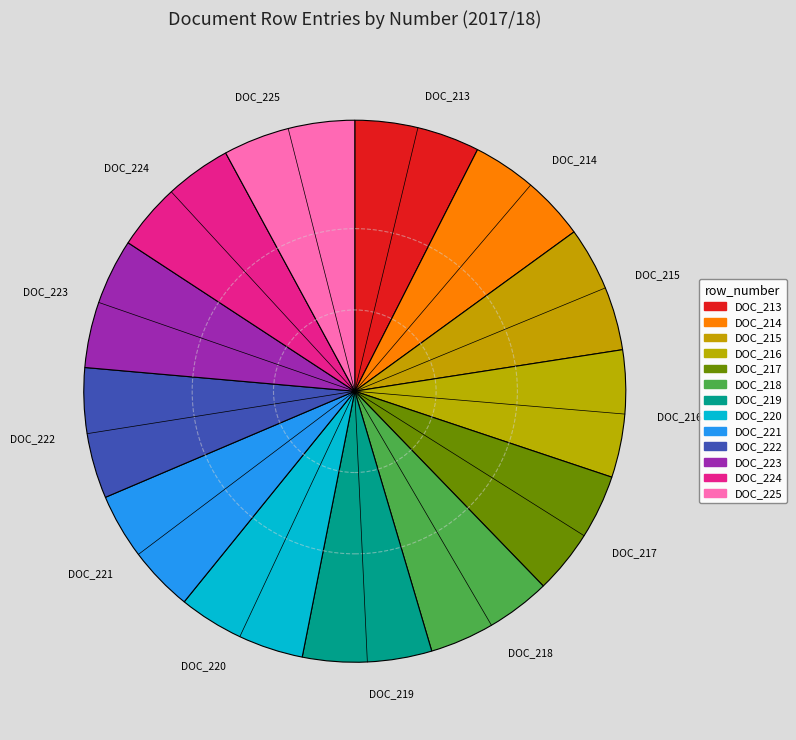

How many slices are in this pie chart?

13